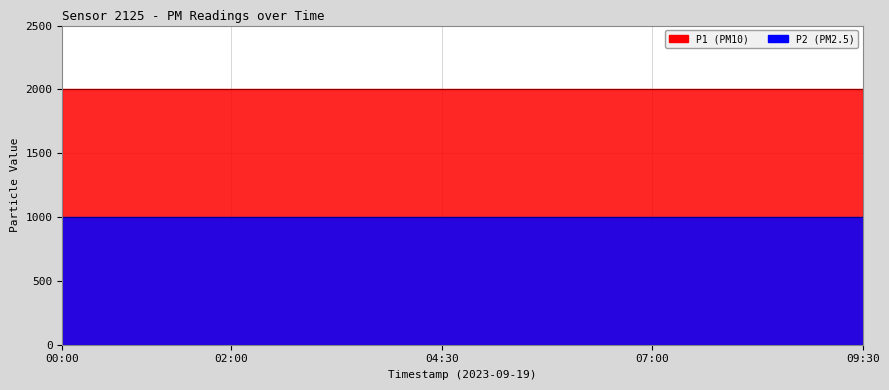

How many categories are shown in the chart?

20